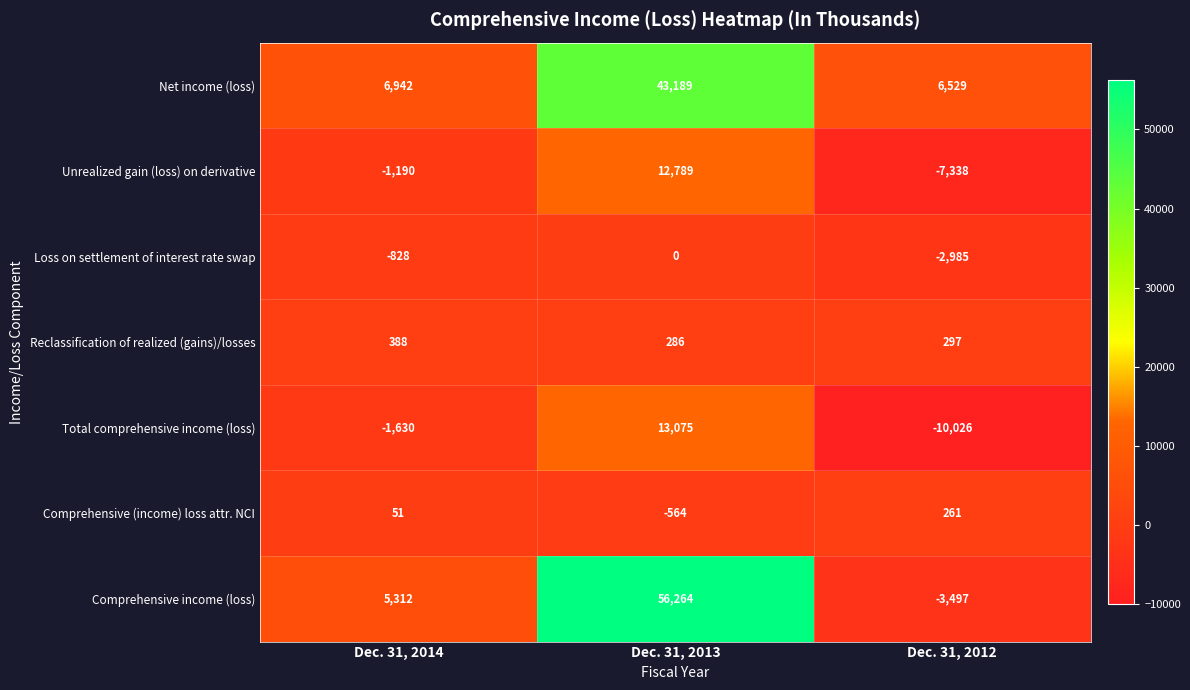

What is the total value across all series at Dec. 31, 2012?

-16759